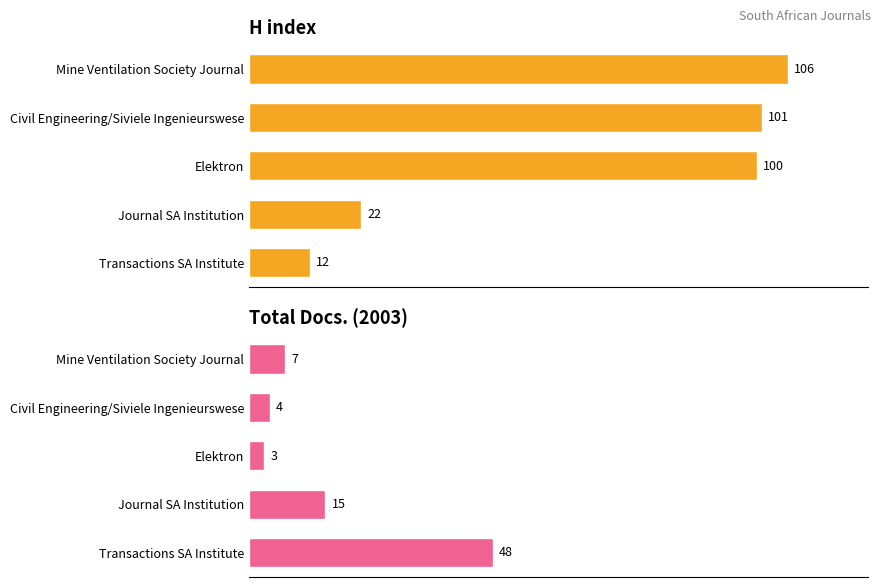

Are the bars grouped side by side (vs. stacked)?

Yes